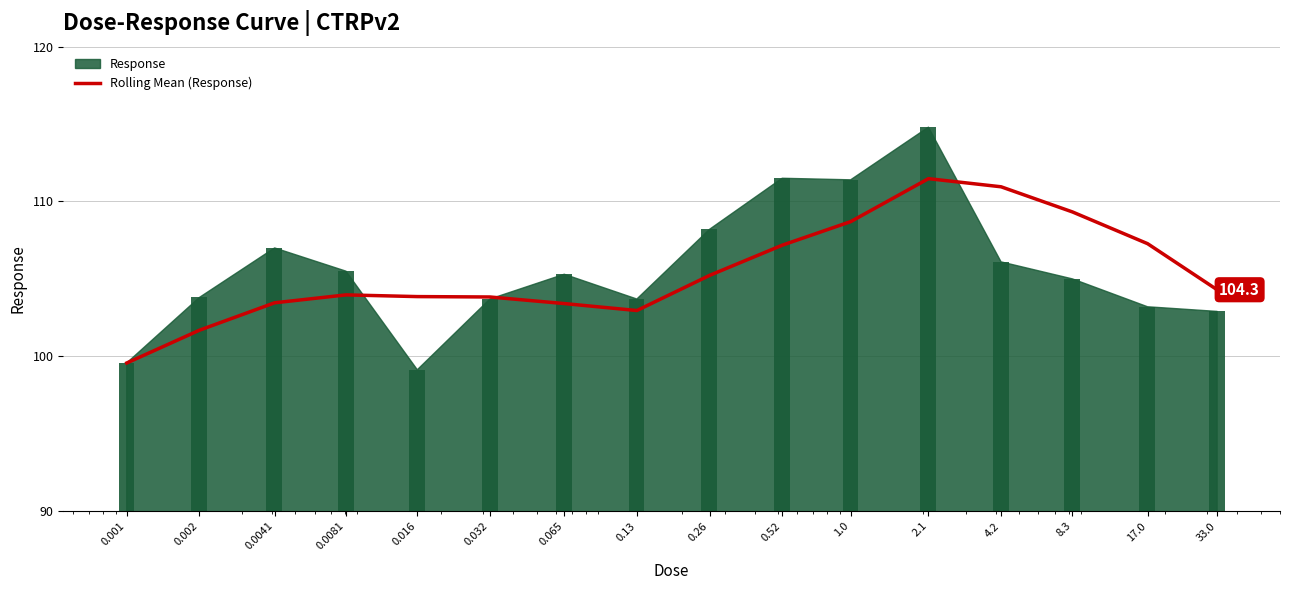

What is the smallest value displayed?

99.6